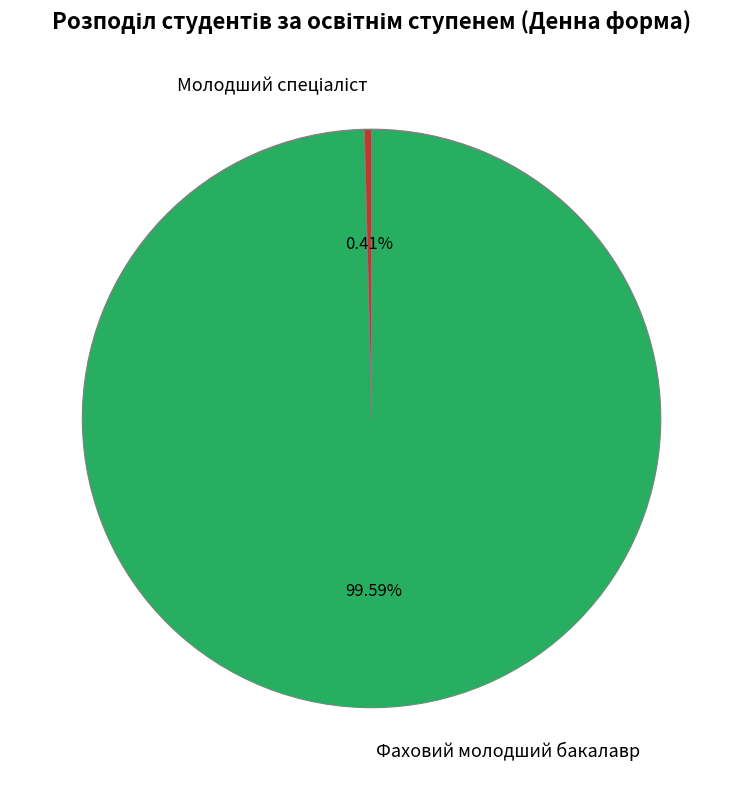

Is it true that Фаховий молодший бакалавр is 100% of the pie?

True